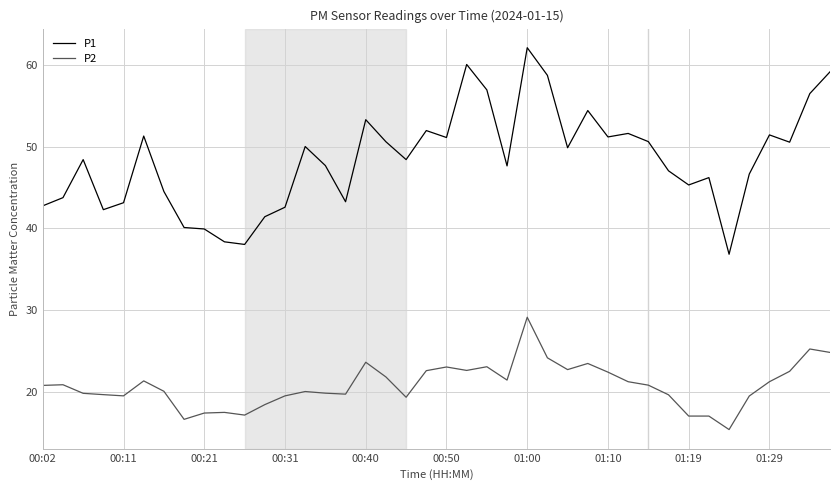

At how many categories does at least one series exceed 24?

40